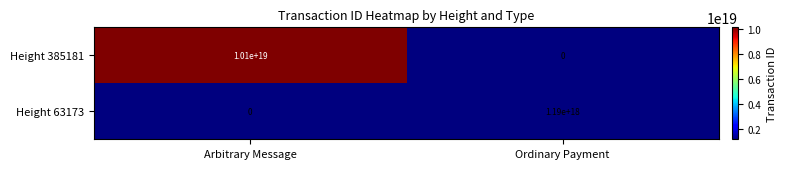

Rank the categories by Height 385181 value from lowest to highest.

Ordinary Payment, Arbitrary Message